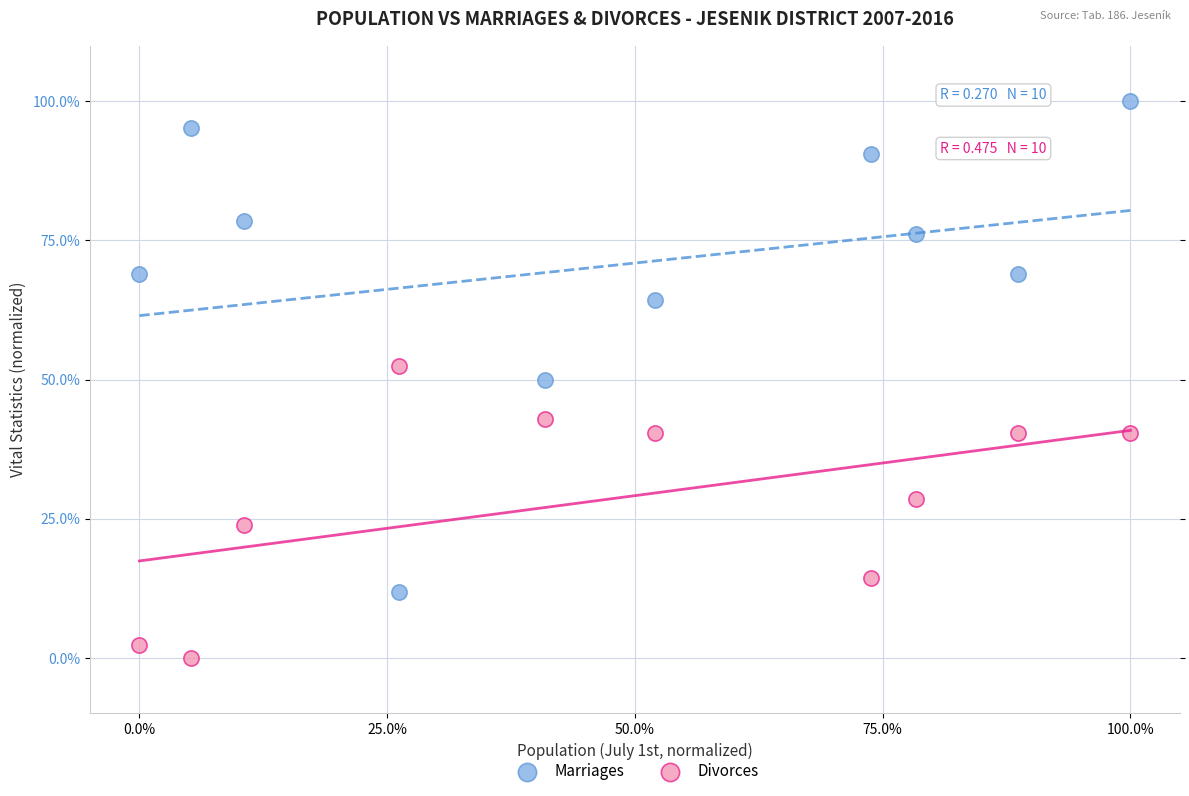

What are all the series names shown in the legend?

Marriages, Divorces